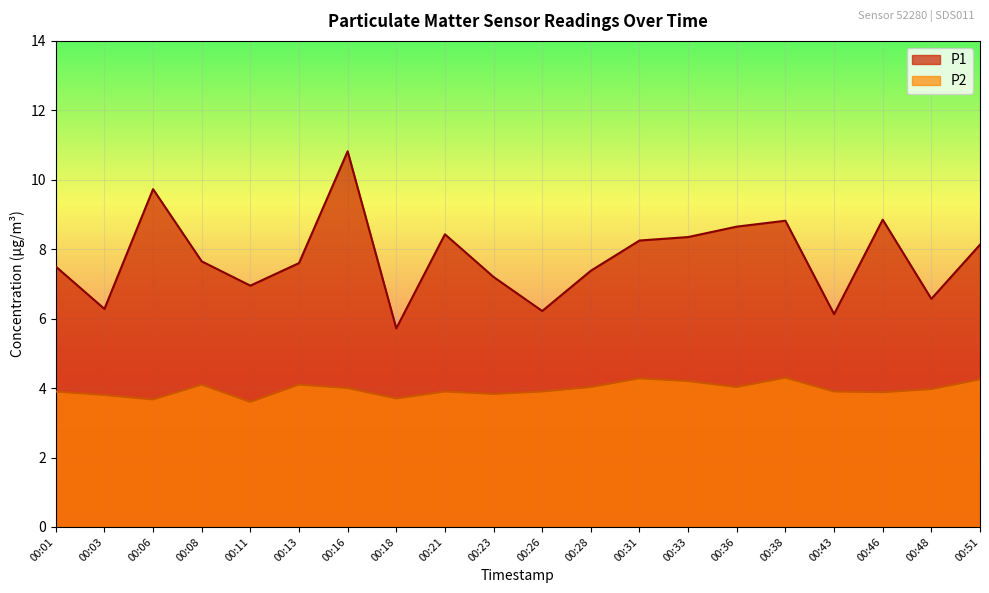

What is the value of the P2 point at the 2nd from the left?

3.8